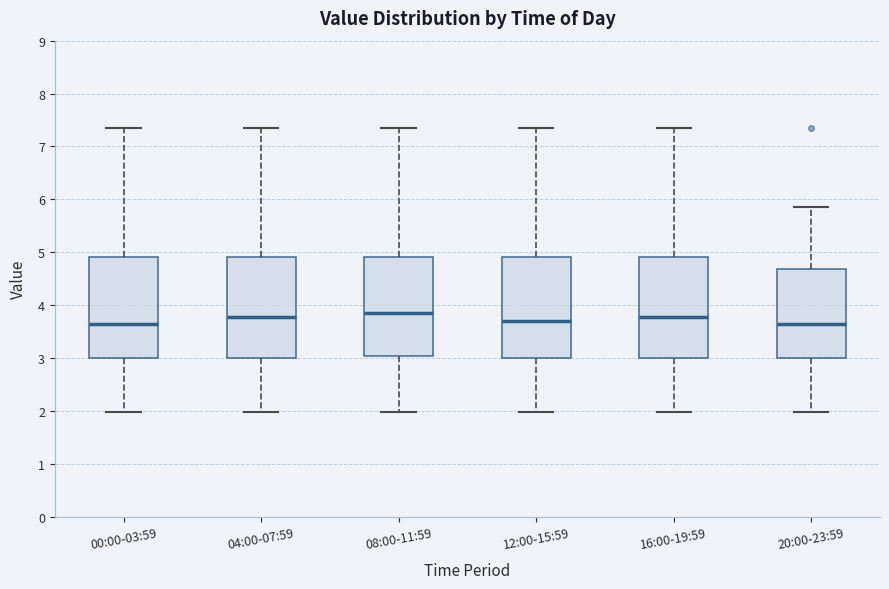

Reading left to right, read every box against the y-axis: the position of its median line, the range the box covers, and the ends of its whiskers. The values are not printed on the chart, so give them approximately, as read against the axis.

00:00-03:59: median 3.6, box 3.0 to 4.9, whiskers 2.0 to 7.4
04:00-07:59: median 3.8, box 3.0 to 4.9, whiskers 2.0 to 7.4
08:00-11:59: median 3.9, box 3.0 to 4.9, whiskers 2.0 to 7.4
12:00-15:59: median 3.7, box 3.0 to 4.9, whiskers 2.0 to 7.4
16:00-19:59: median 3.8, box 3.0 to 4.9, whiskers 2.0 to 7.4
20:00-23:59: median 3.6, box 3.0 to 4.7, whiskers 2.0 to 5.9